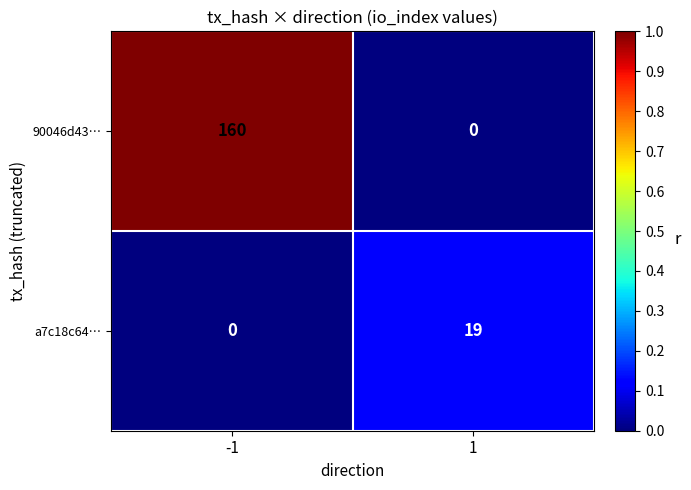

Is the value of 90046d43… at -1 greater than the value of a7c18c64… at -1?

Yes